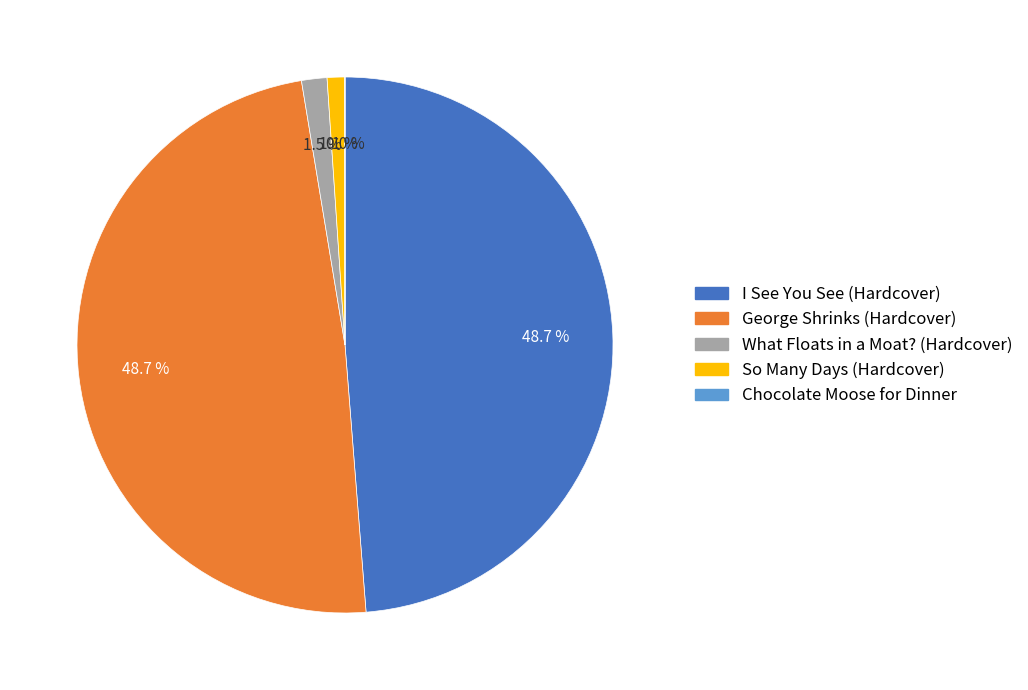

What portion of the pie excludes George Shrinks (Hardcover)?

51.3%